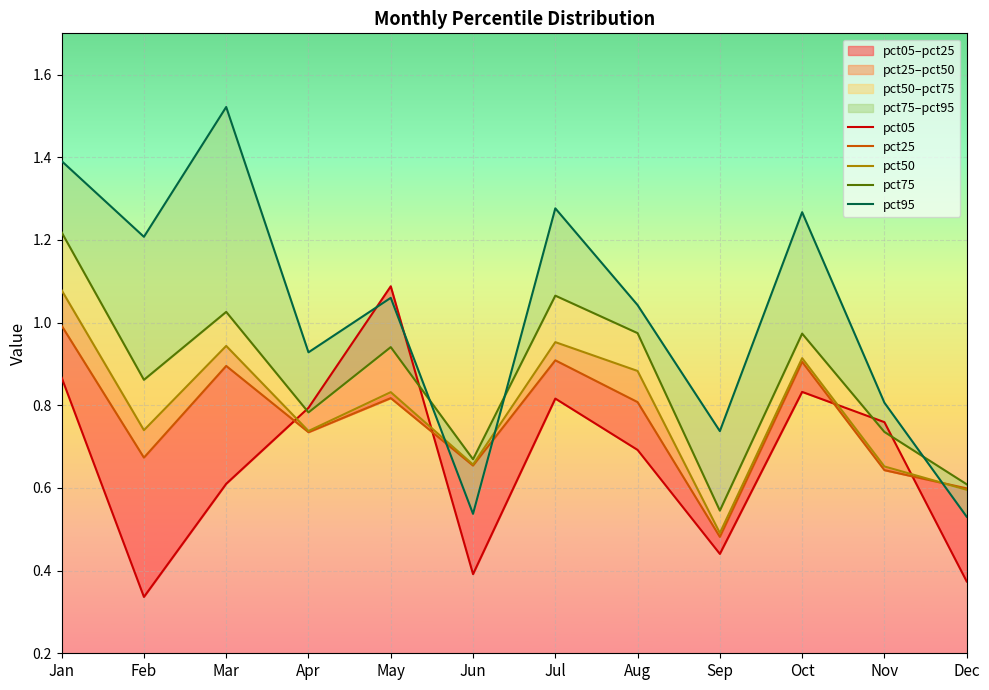

Where does the pct95 series first go above 1?

Jan